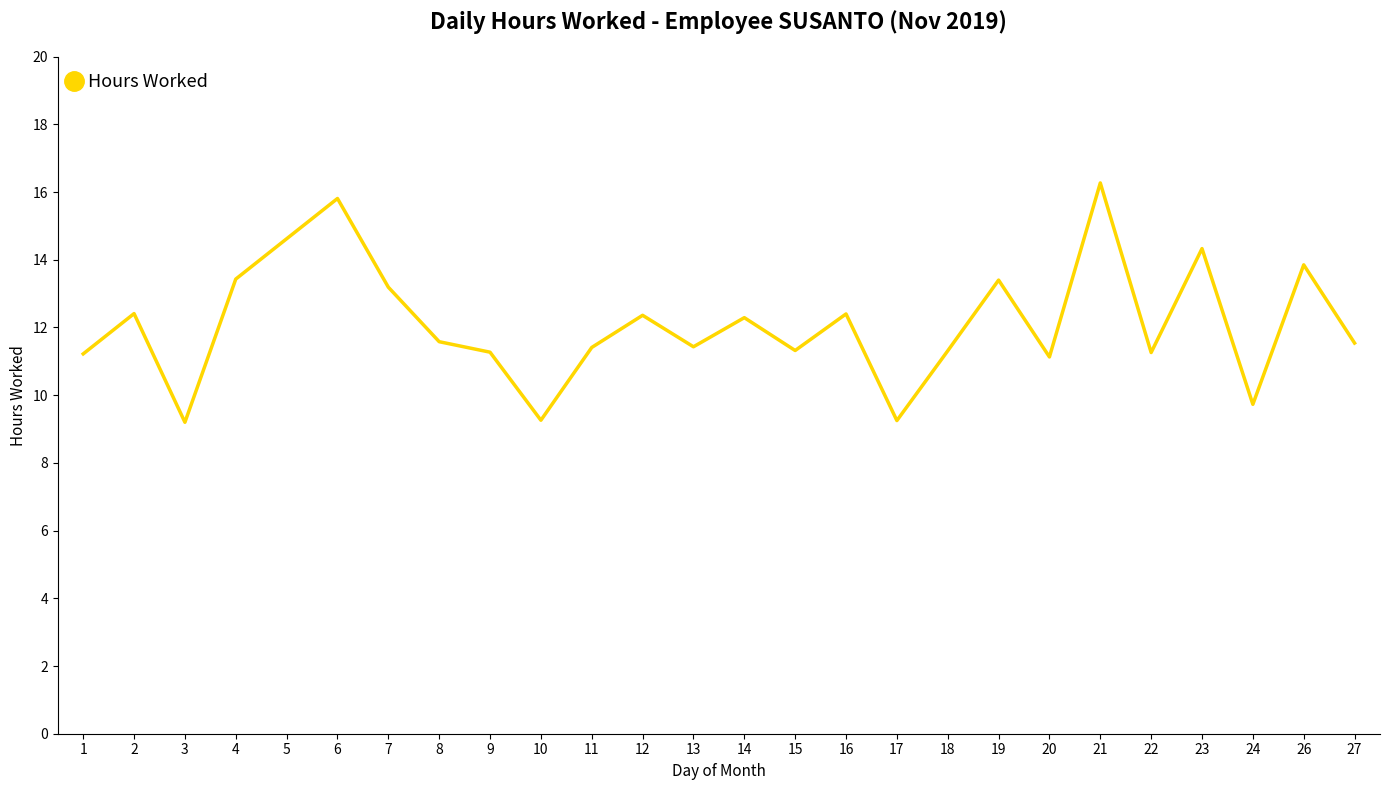

What is the minimum value shown in the chart?

9.2